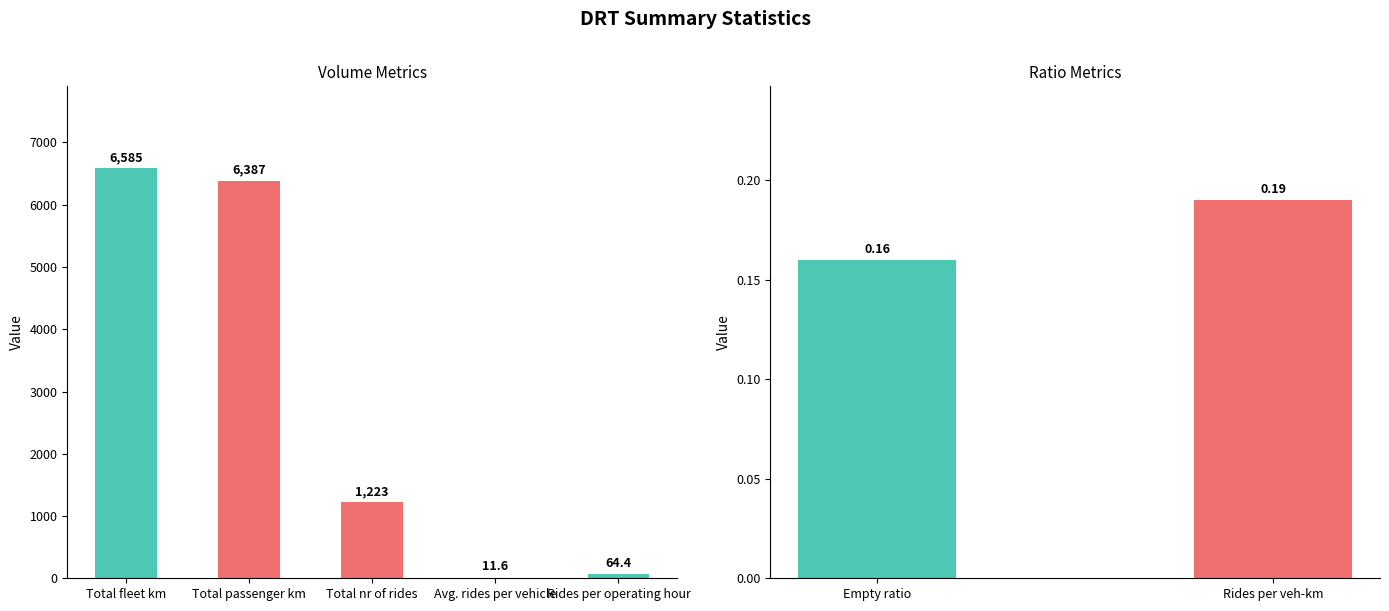

Are the bars horizontal?

No